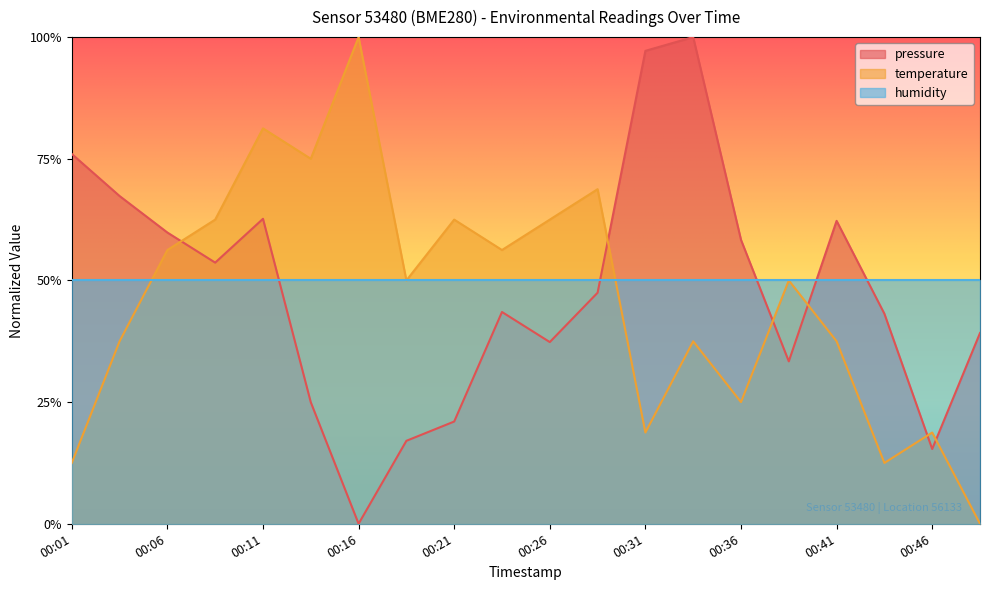

Which category has the highest value in the temperature series?

00:16